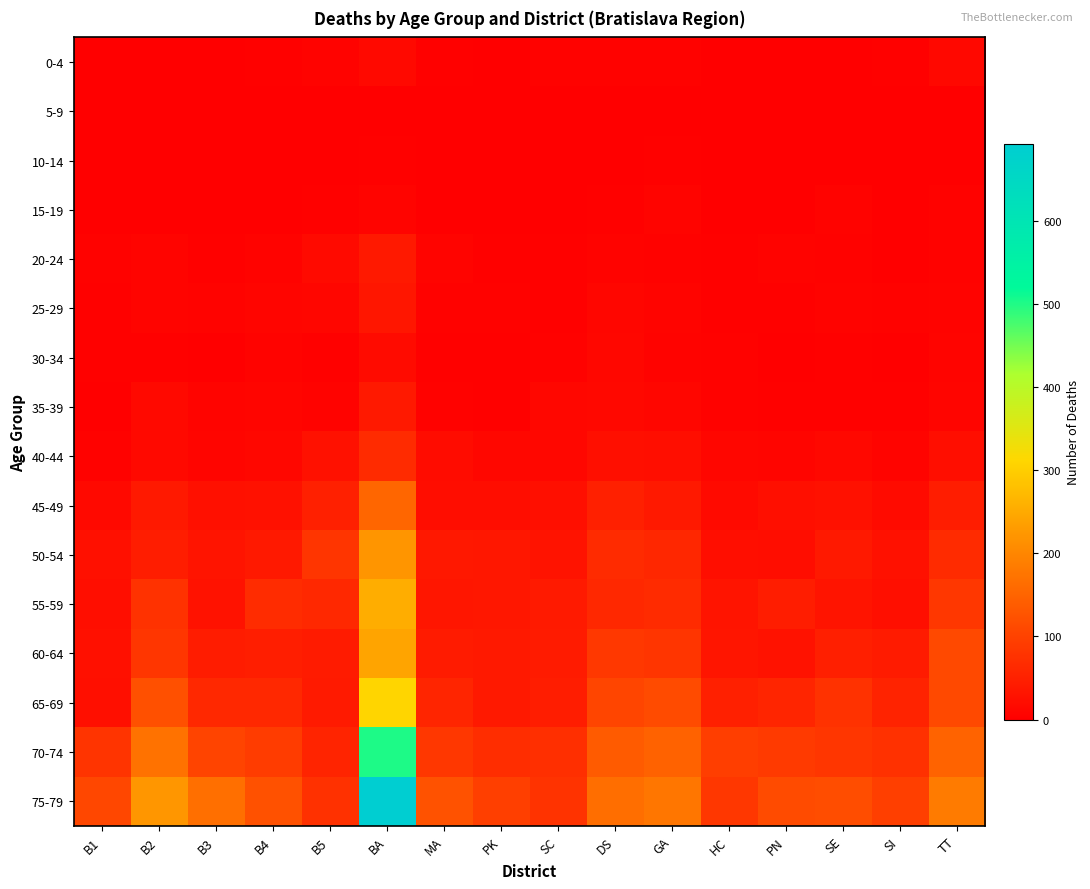

Reading right to left, what are all the values shown in this chart?

0-4: TT=13	SI=3	SE=0	PN=2	HC=2	GA=5	DS=5	SC=5	PK=0	MA=4	BA=14	B5=6	B4=4	B3=1	B2=2	B1=1
5-9: TT=1	SI=0	SE=1	PN=0	HC=0	GA=1	DS=1	SC=2	PK=0	MA=0	BA=2	B5=1	B4=0	B3=0	B2=1	B1=0
10-14: TT=1	SI=1	SE=1	PN=1	HC=1	GA=4	DS=2	SC=0	PK=0	MA=0	BA=4	B5=1	B4=1	B3=1	B2=0	B1=1
15-19: TT=5	SI=0	SE=6	PN=0	HC=2	GA=8	DS=3	SC=1	PK=1	MA=0	BA=7	B5=4	B4=1	B3=1	B2=1	B1=0
20-24: TT=5	SI=1	SE=5	PN=6	HC=3	GA=5	DS=6	SC=3	PK=4	MA=7	BA=38	B5=17	B4=6	B3=3	B2=7	B1=5
25-29: TT=6	SI=5	SE=6	PN=4	HC=3	GA=7	DS=10	SC=4	PK=5	MA=5	BA=35	B5=10	B4=9	B3=6	B2=7	B1=3
30-34: TT=8	SI=1	SE=4	PN=2	HC=5	GA=6	DS=12	SC=5	PK=4	MA=4	BA=18	B5=3	B4=6	B3=2	B2=4	B1=3
35-39: TT=9	SI=3	SE=3	PN=4	HC=5	GA=10	DS=13	SC=11	PK=3	MA=5	BA=38	B5=6	B4=9	B3=8	B2=14	B1=1
40-44: TT=23	SI=7	SE=13	PN=9	HC=10	GA=23	DS=24	SC=12	PK=11	MA=20	BA=66	B5=27	B4=11	B3=9	B2=14	B1=5
45-49: TT=46	SI=18	SE=27	PN=24	HC=17	GA=39	DS=49	SC=24	PK=21	MA=21	BA=154	B5=50	B4=27	B3=25	B2=38	B1=14
50-54: TT=65	SI=26	SE=39	PN=21	HC=23	GA=60	DS=66	SC=30	PK=36	MA=37	BA=221	B5=80	B4=38	B3=32	B2=46	B1=25
55-59: TT=85	SI=24	SE=32	PN=46	HC=32	GA=65	DS=61	SC=40	PK=36	MA=34	BA=255	B5=61	B4=67	B3=29	B2=76	B1=22
60-64: TT=111	SI=42	SE=48	PN=29	HC=33	GA=81	DS=86	SC=41	PK=39	MA=41	BA=242	B5=43	B4=47	B3=44	B2=83	B1=25
65-69: TT=112	SI=53	SE=77	PN=58	HC=49	GA=114	DS=105	SC=46	PK=38	MA=58	BA=309	B5=40	B4=62	B3=62	B2=121	B1=24
70-74: TT=149	SI=75	SE=83	PN=89	HC=94	GA=147	DS=138	SC=73	PK=68	MA=85	BA=501	B5=56	B4=91	B3=104	B2=171	B1=79
75-79: TT=183	SI=97	SE=117	PN=115	HC=85	GA=176	DS=165	SC=78	PK=97	MA=124	BA=693	B5=75	B4=123	B3=166	B2=222	B1=107